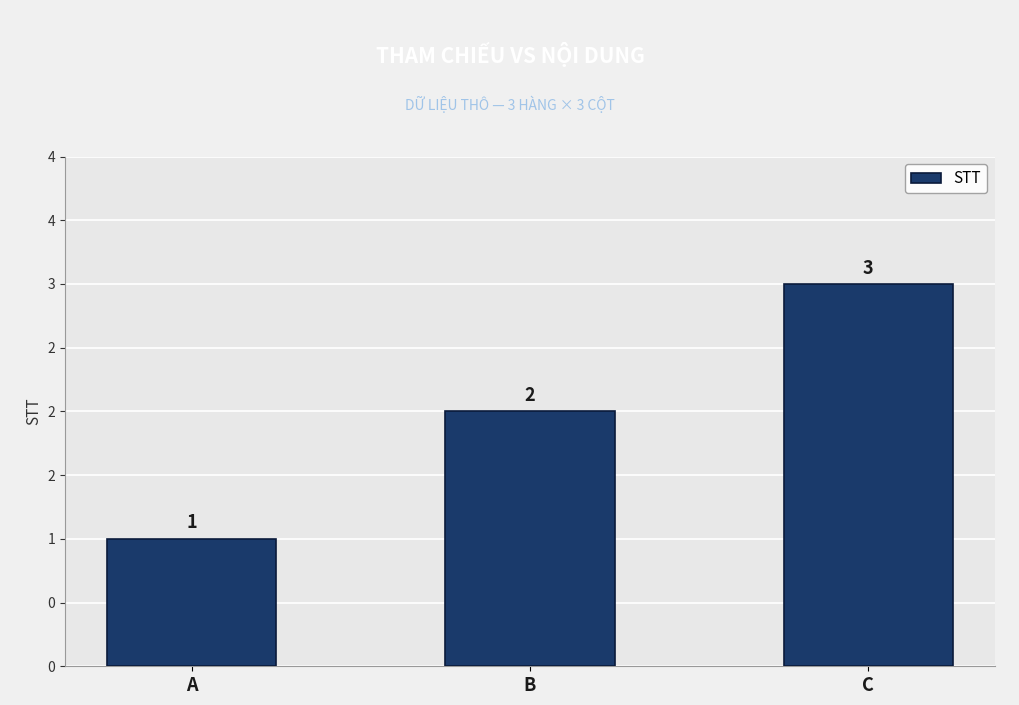

Are the bars horizontal?

No